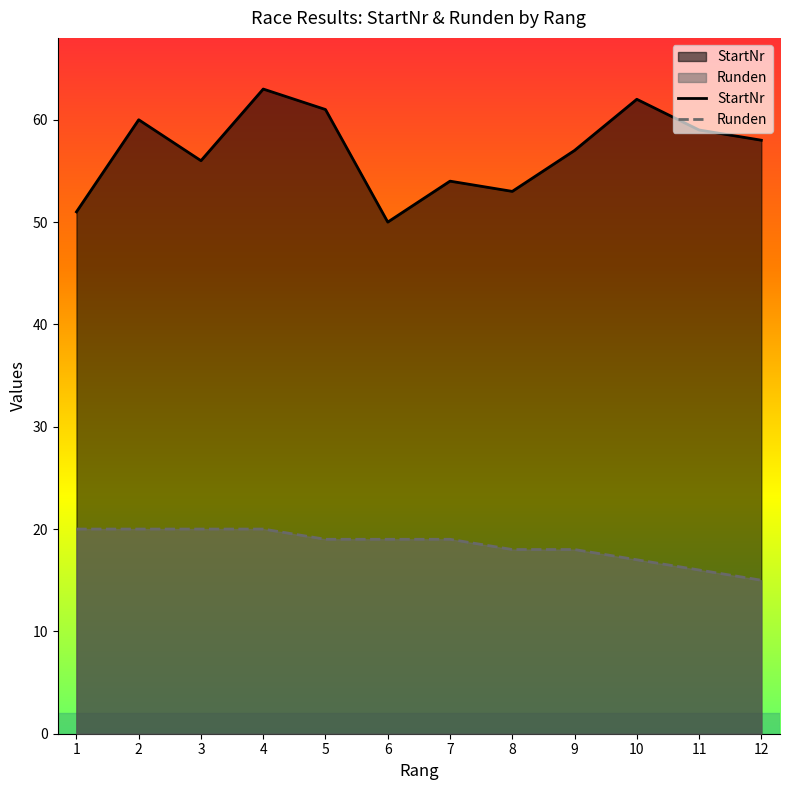

True or false: Runden and StartNr cross at least once.

False